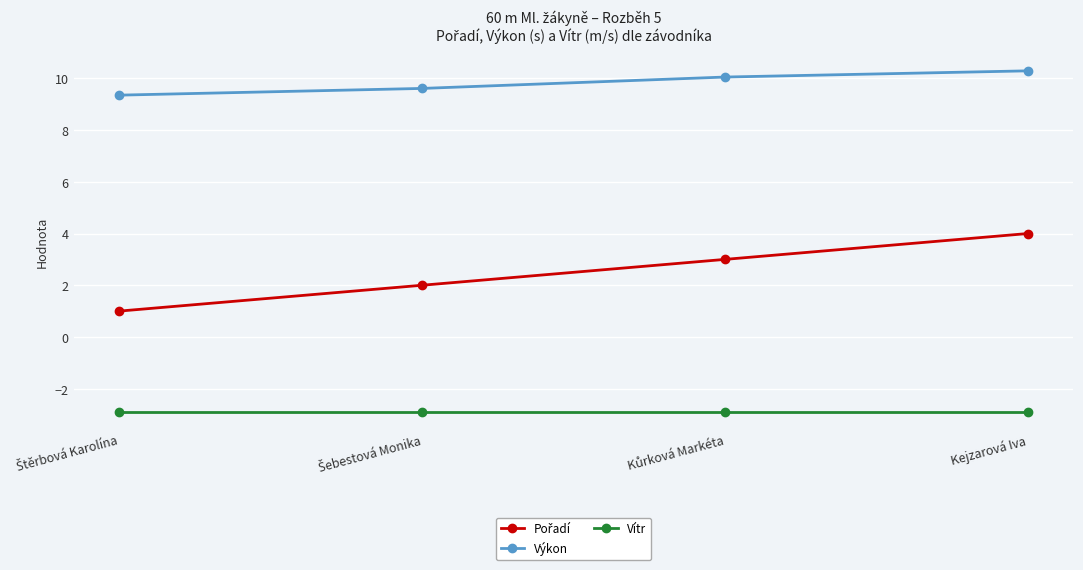

What is the minimum value shown in the chart?

-2.9